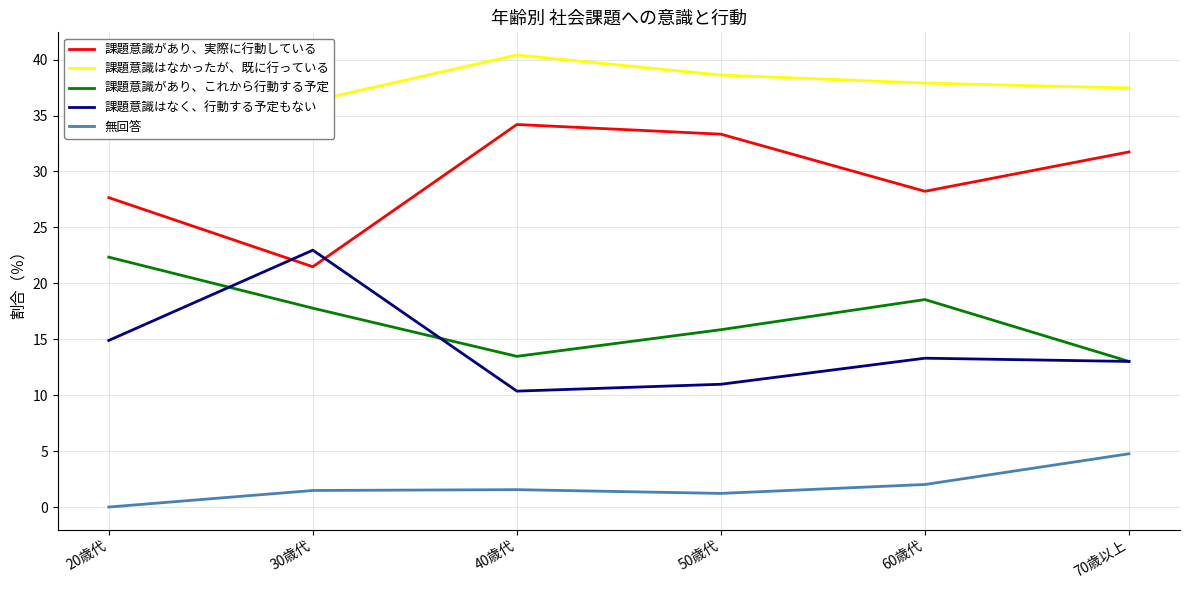

What is the average value of the 課題意識があり、実際に行動している series?

29.4